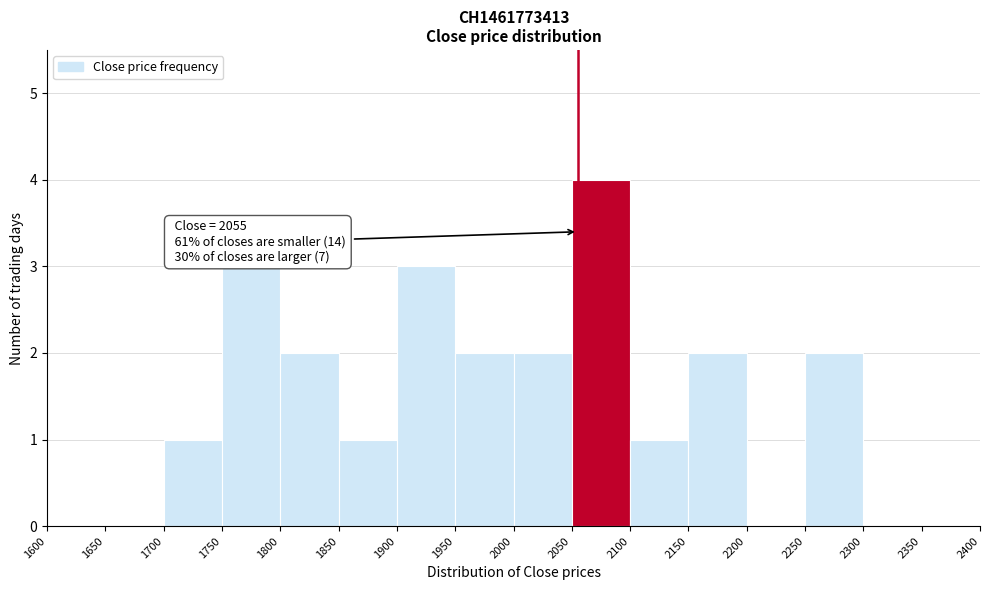

Which range on the x-axis has the tallest bar?

2050 to 2100